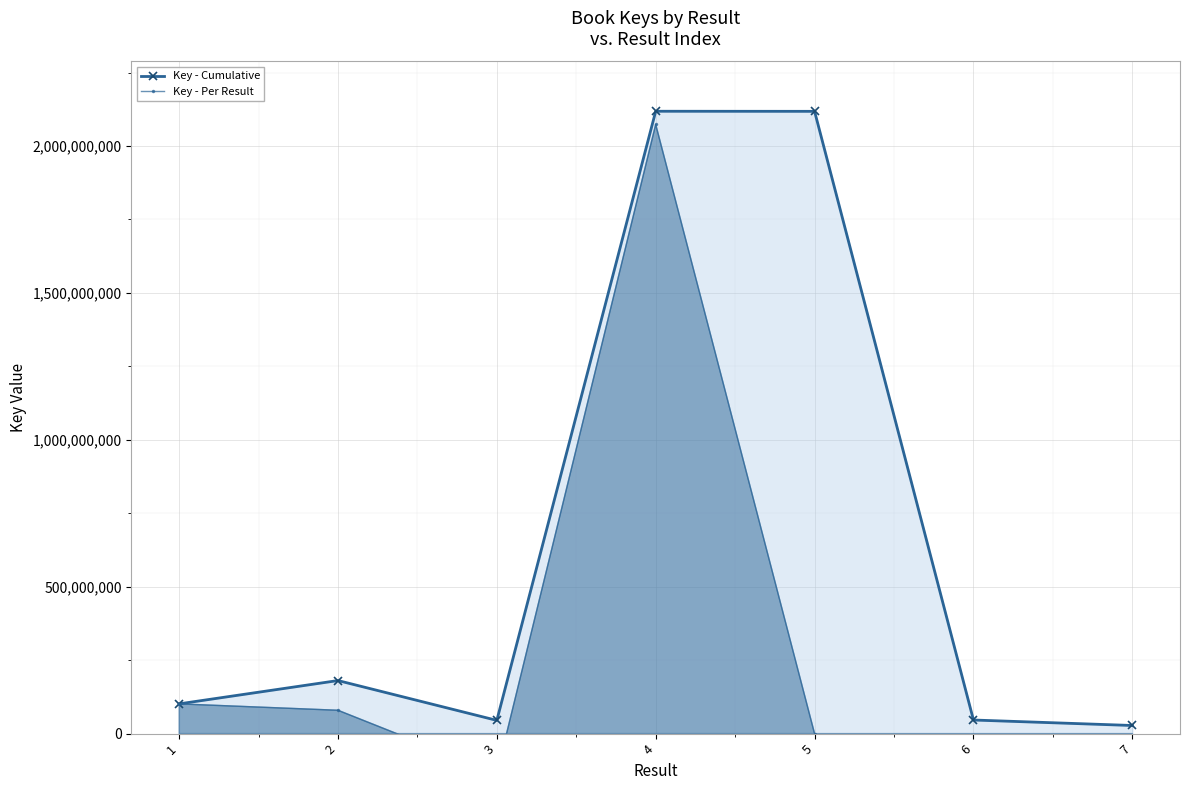

List the labels in order of Key - Per Result value, smallest first.

6, 3, 7, 5, 2, 1, 4